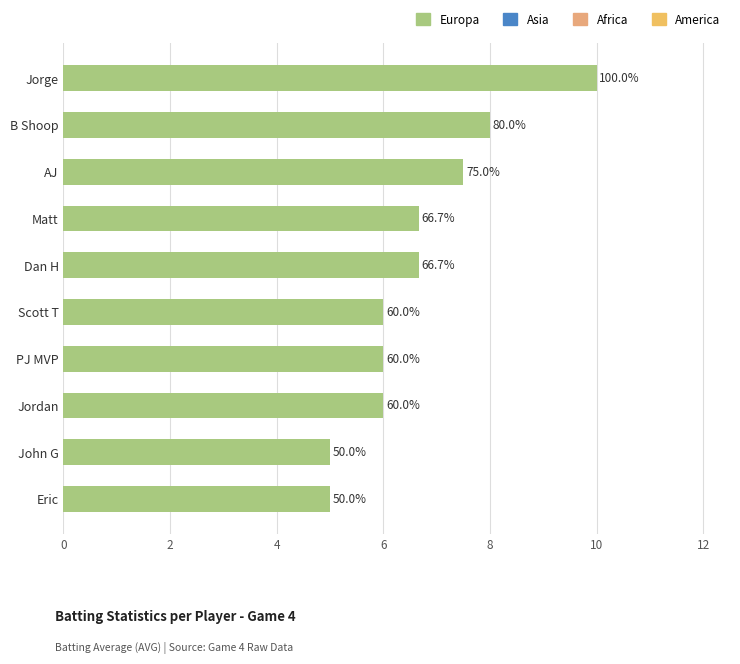

Are the bars horizontal?

Yes